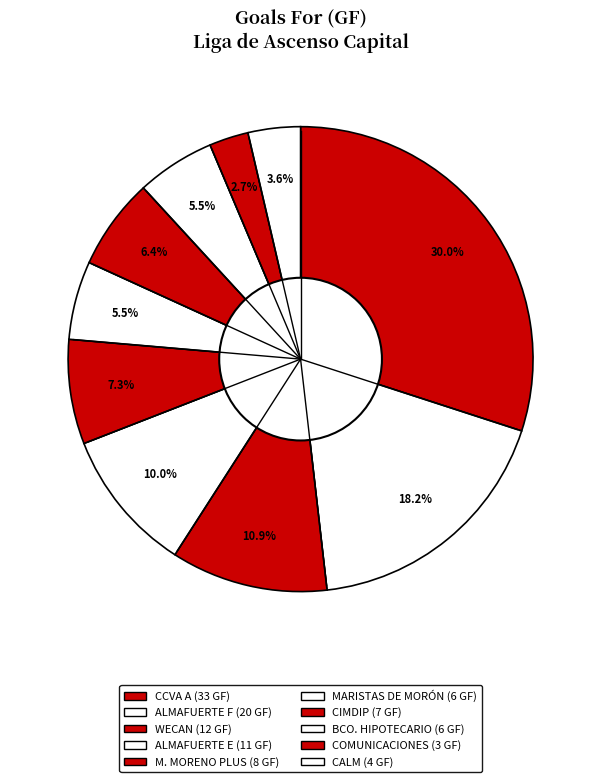

Does any single category account for the majority?

No